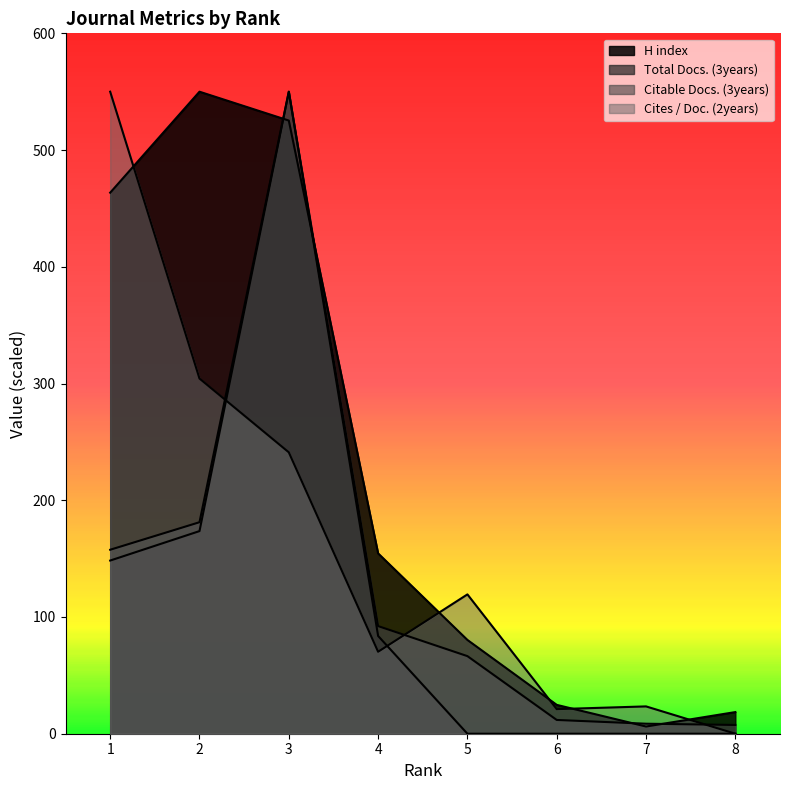

Reading left to right, list all the values displayed in this chart.

H index: 463.5	550.0	525.3	154.5	80.3	24.7	6.2	18.5
Total Docs. (3years): 148.3	173.6	550.0	83.8	0.0	0.0	0.0	0.0
Citable Docs. (3years): 157.6	181.2	550.0	92.2	66.5	11.8	8.6	7.5
Cites / Doc. (2years): 550.0	304.3	241.1	70.2	119.4	21.1	23.4	0.0